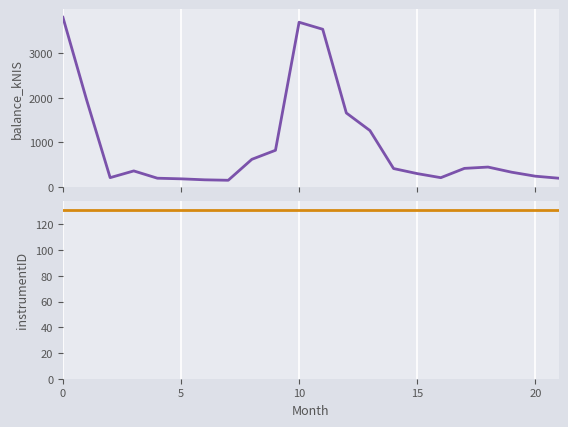

At how many categories does at least one series exceed 1455?

5